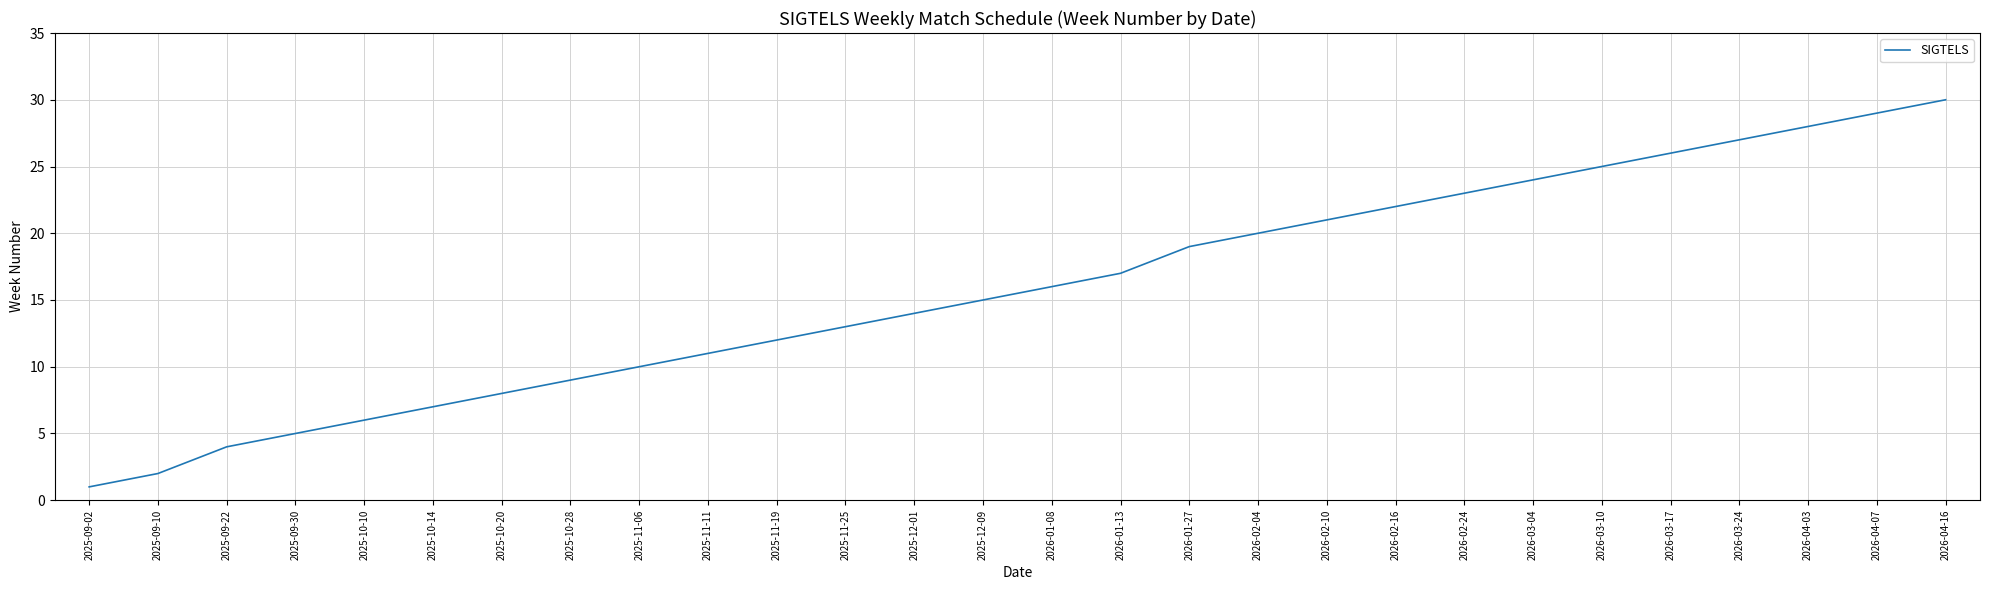

What position from the left is 2026-04-07?

27